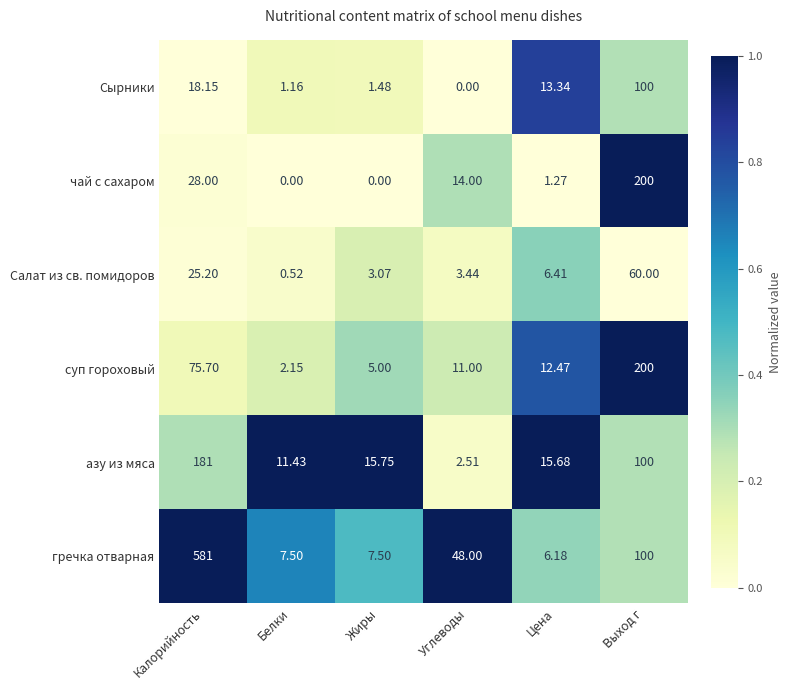

Where does the Салат из св. помидоров series first go above 6?

Калорийность